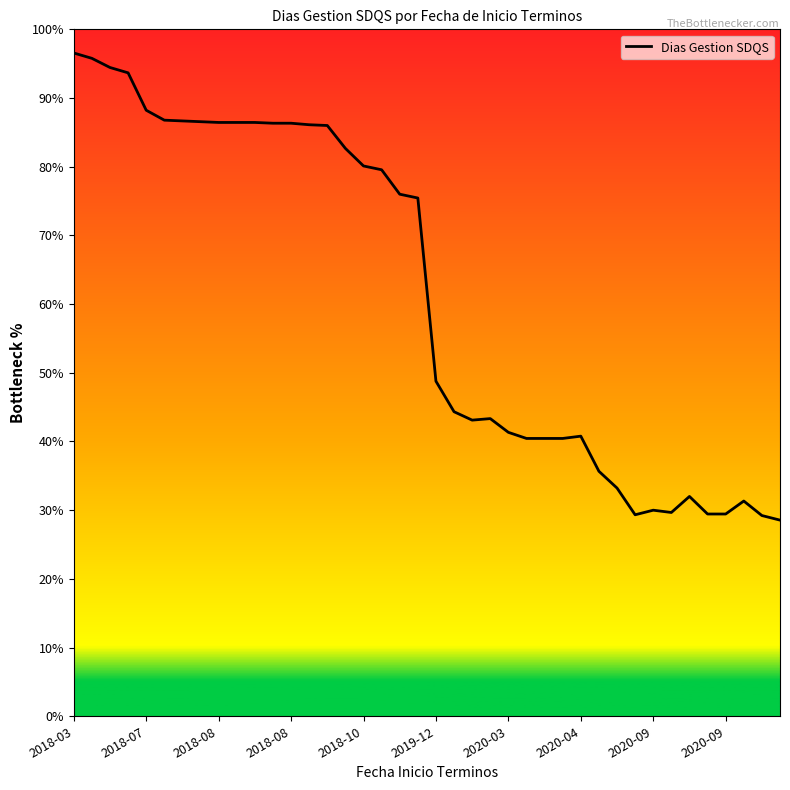

What is the minimum value shown in the chart?

28.6